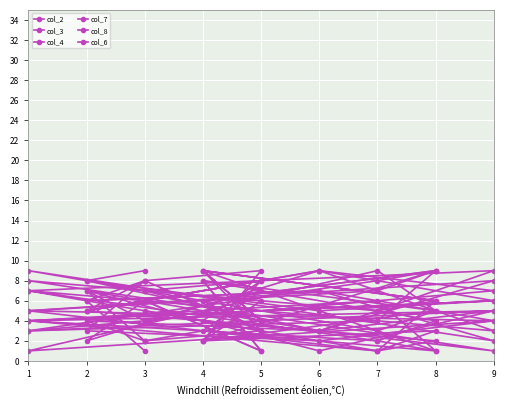

What is the value of the col_8 point at the 4th from the left?

3